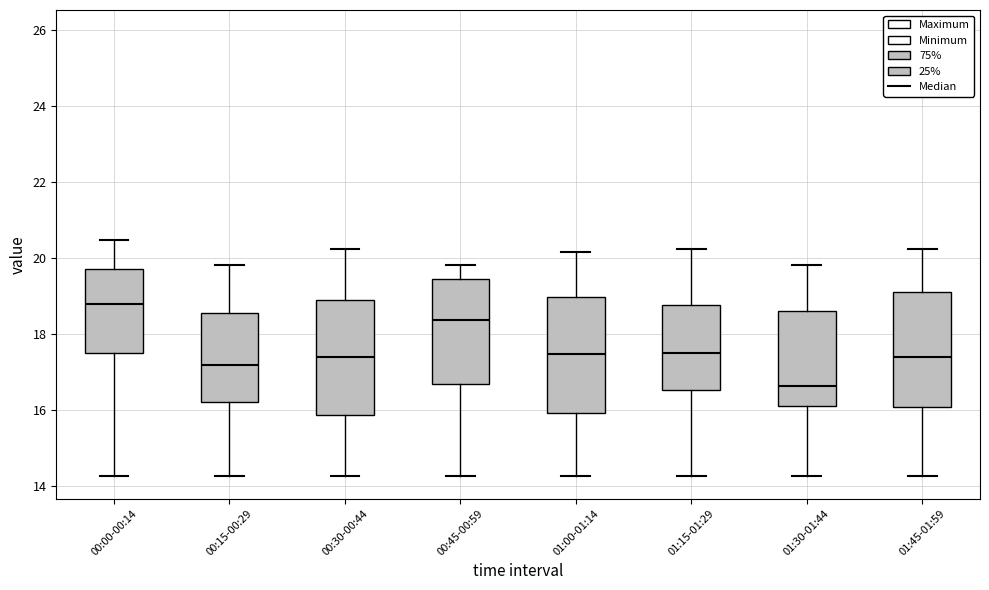

Where is the upper edge of the box for 01:15-01:29 on the y-axis? The values are not printed on the chart, so give them approximately, as read against the axis.

18.8